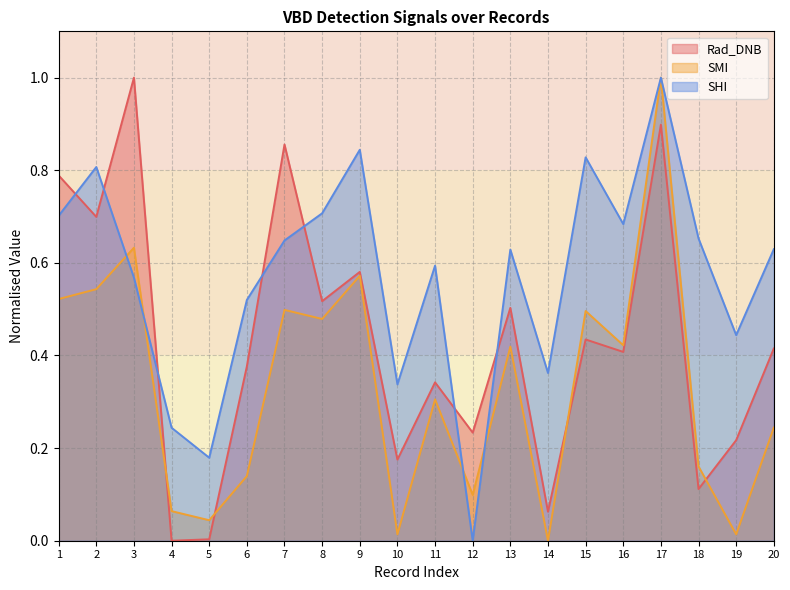

How many times do SHI and Rad_DNB cross each other?

7